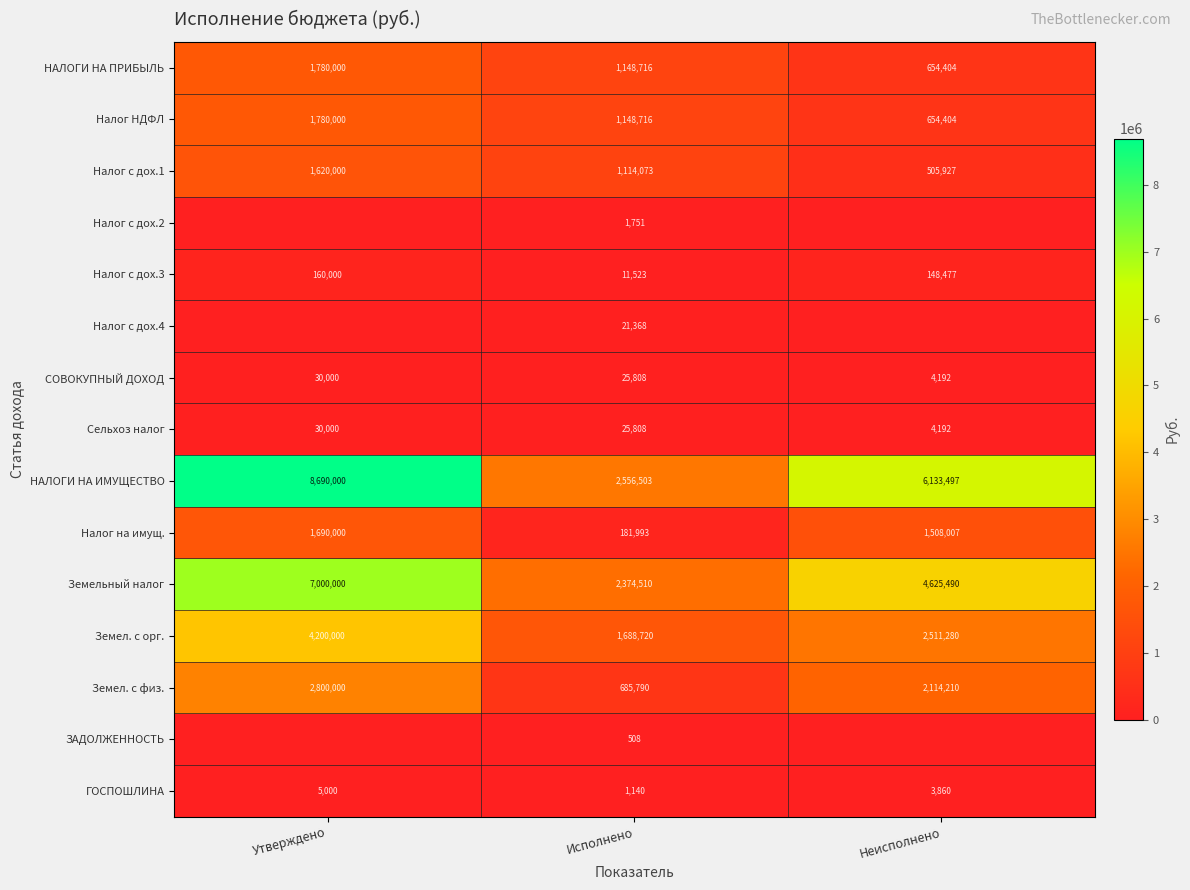

What is the sum of all Земел. с орг. values?

8400000